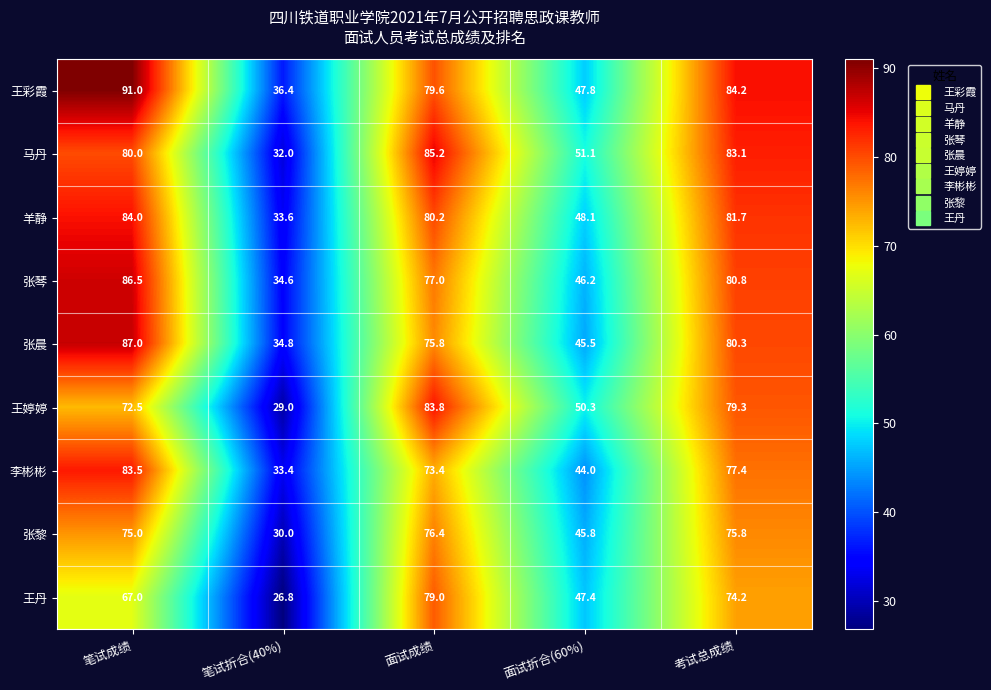

How many distinct data groups are displayed?

9